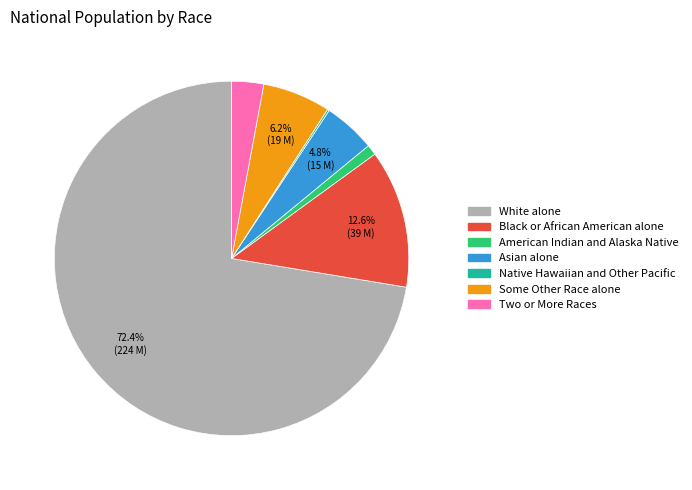

Approximately how many times larger is the value at Two or More Races compared to Some Other Race alone?

0.5